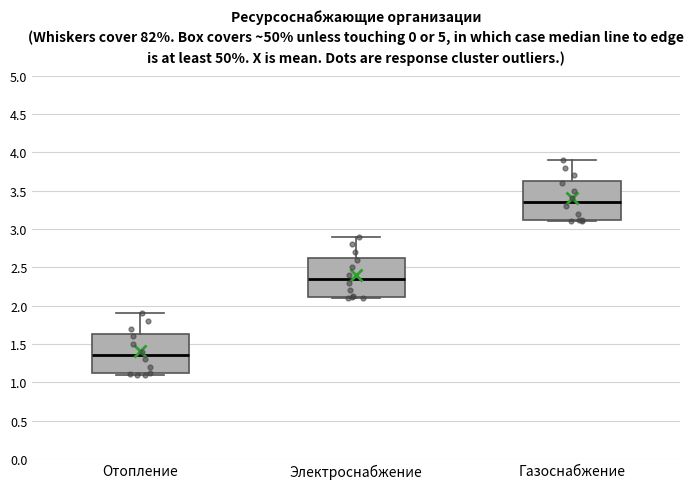

Reading left to right, read every box against the y-axis: the position of its median line, the range the box covers, and the ends of its whiskers. The values are not printed on the chart, so give them approximately, as read against the axis.

Отопление: median 1.35, box 1.10 to 1.65, whiskers 1.10 (just below the box's lower edge) to 1.90
Электроснабжение: median 2.35, box 2.10 to 2.65, whiskers 2.10 (just below the box's lower edge) to 2.90
Газоснабжение: median 3.35, box 3.10 to 3.65, whiskers 3.10 (just below the box's lower edge) to 3.90